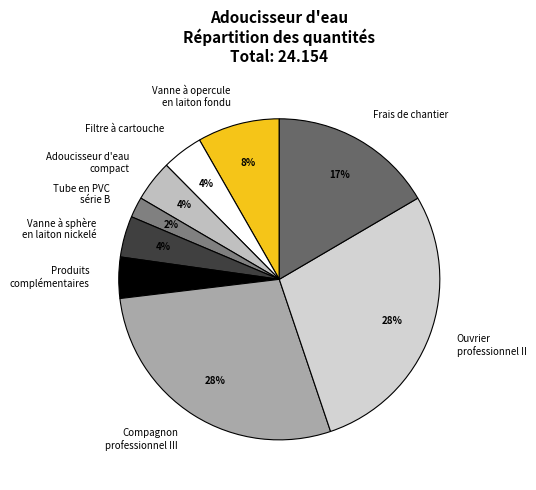

True or false: Vanne à sphère en laiton nickelé accounts for 4% of the total.

True